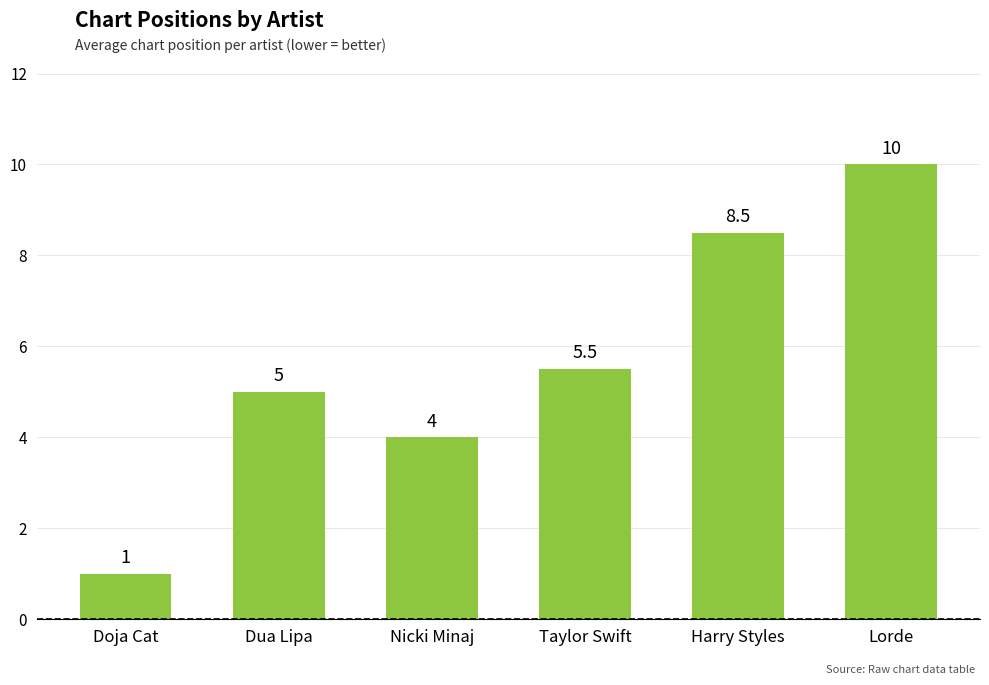

What is the label of the 4th bar from the right?

Nicki Minaj